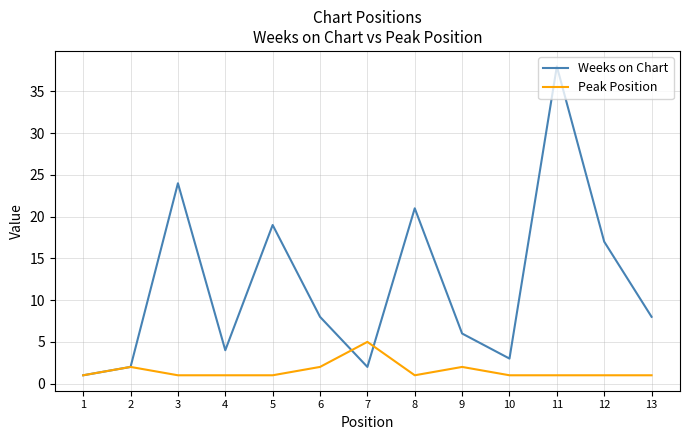

Which series changed the most between 5 and 7?

Weeks on Chart